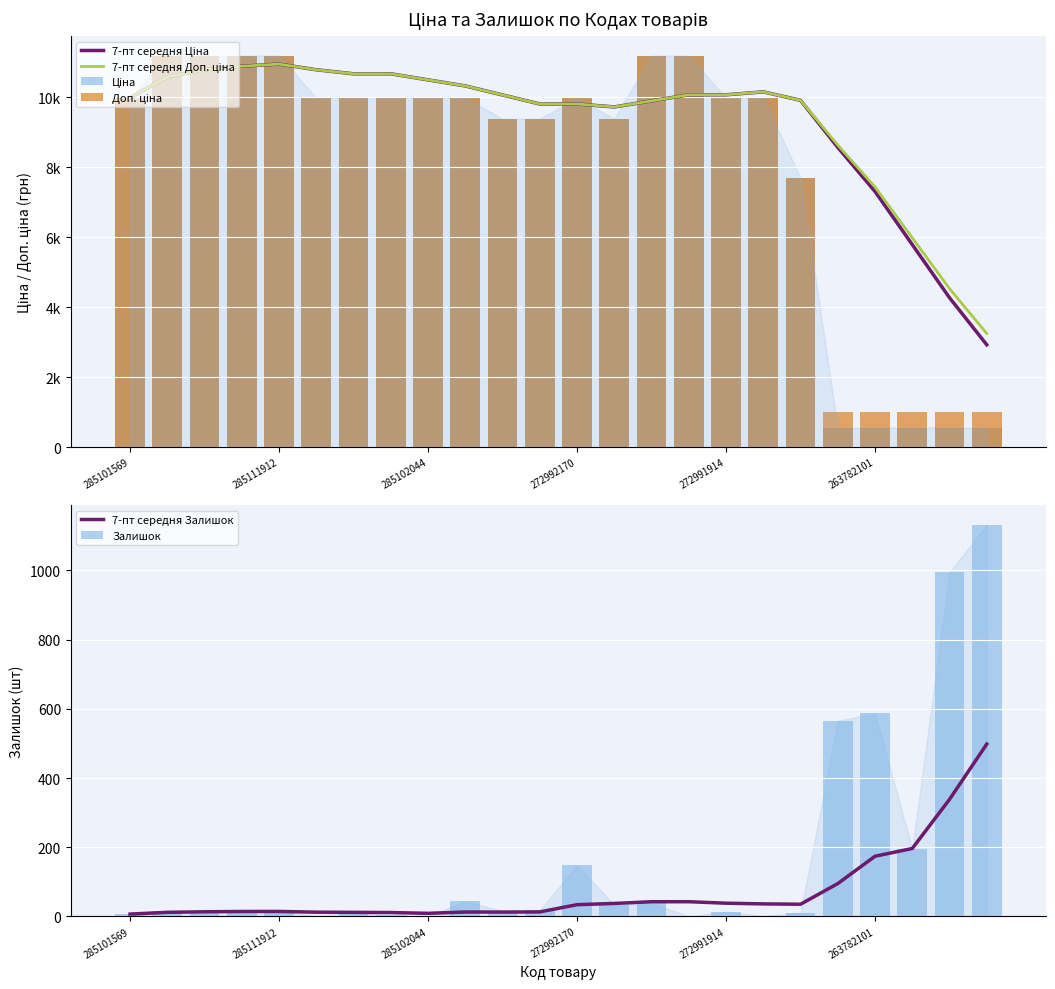

Which has a higher value, 19 or 23?

19